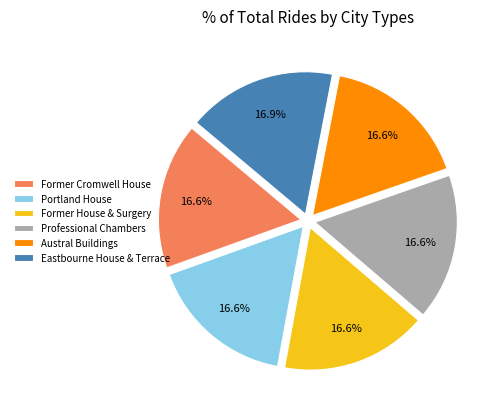

What portion of the pie excludes Austral Buildings?

83.4%